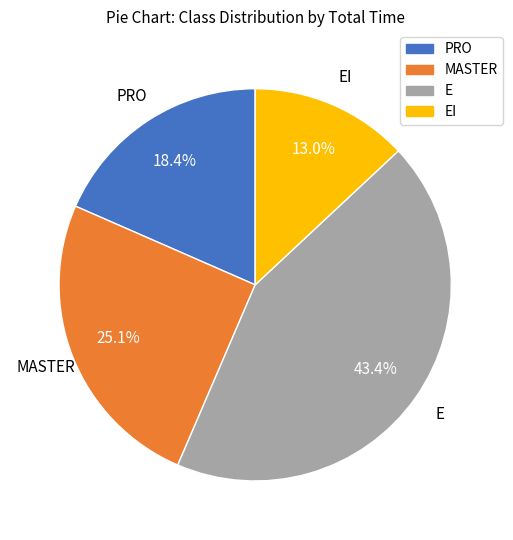

Is there any slice that represents more than half of the pie?

No